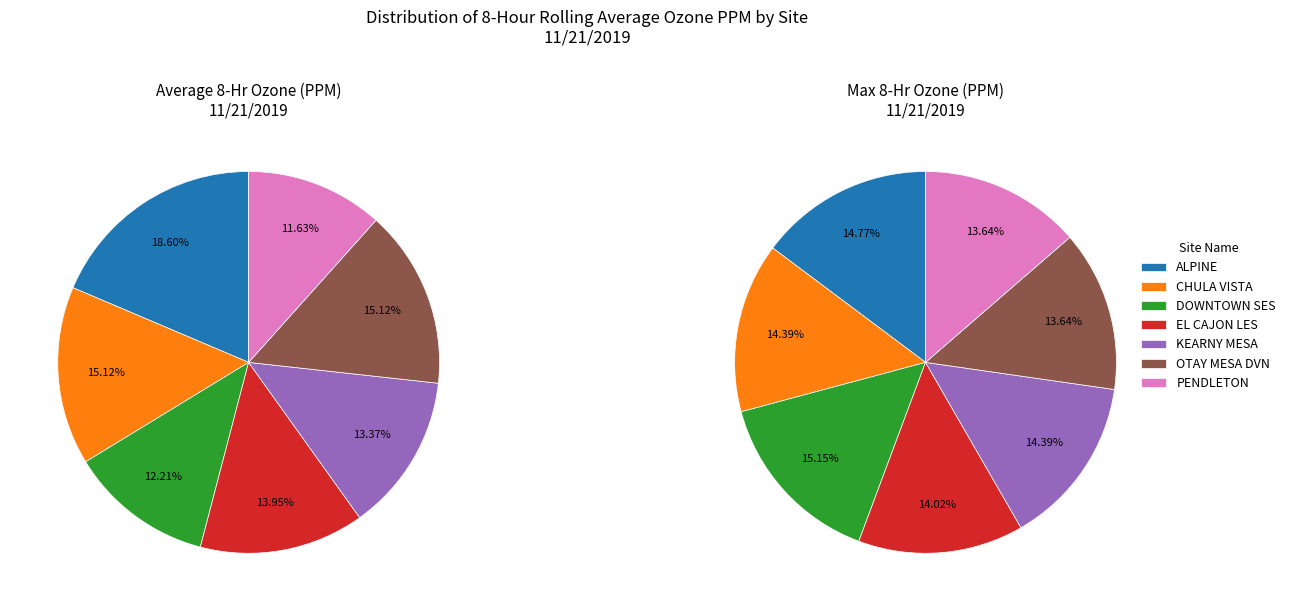

The EL CAJON LES slice represents 14% of the pie. True or false?

True